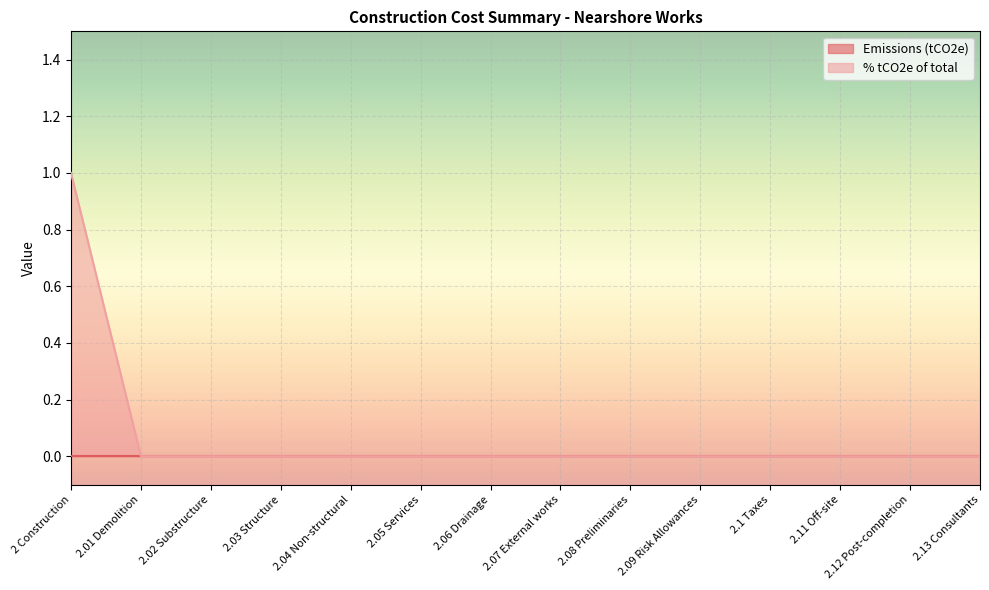

What is the label of the 13th point from the left?

2.12 Post-completion